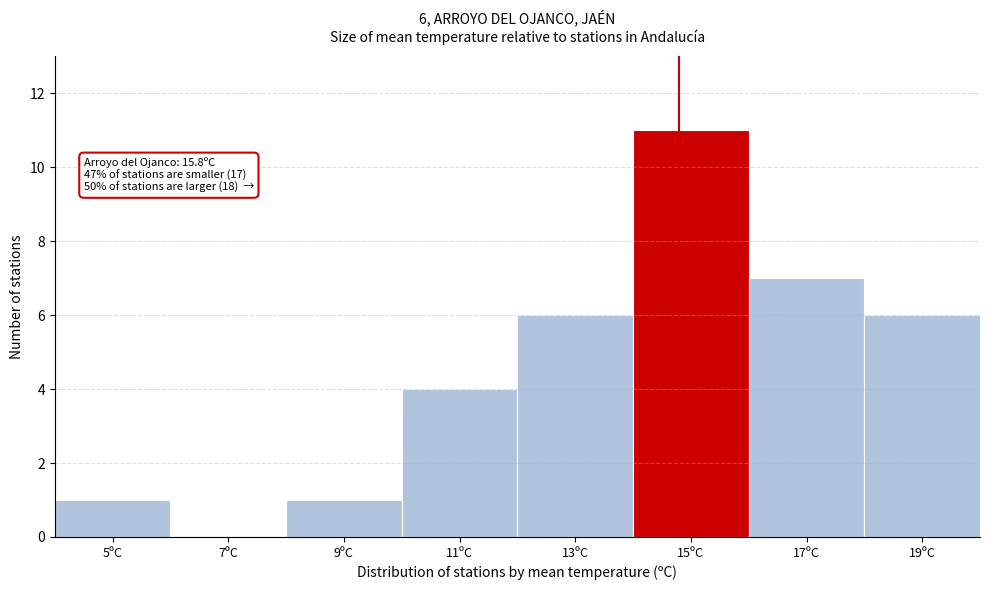

Reading right to left, what are all the values shown in this chart?

19ºC=6	17ºC=7	15ºC=11	13ºC=6	11ºC=4	9ºC=1	7ºC=0	5ºC=1